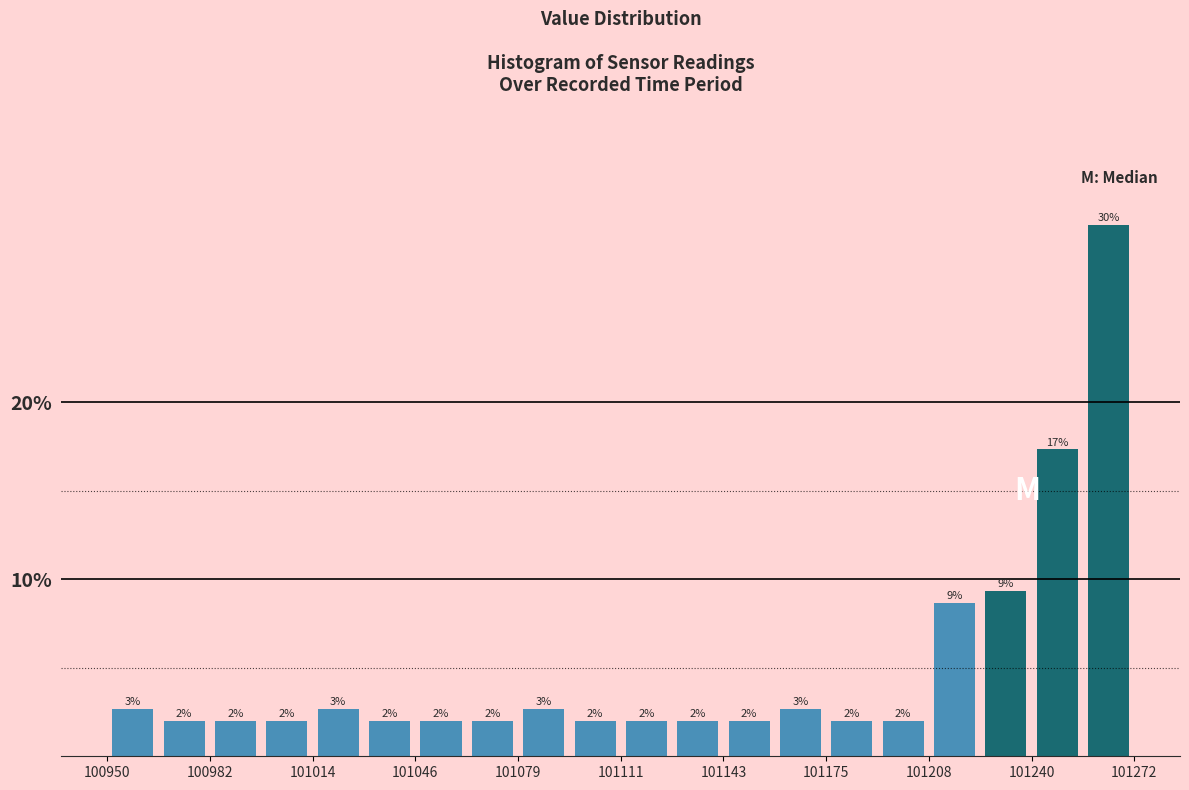

Read against the x-axis, roughly where is the centre of the tallest bar?

101265